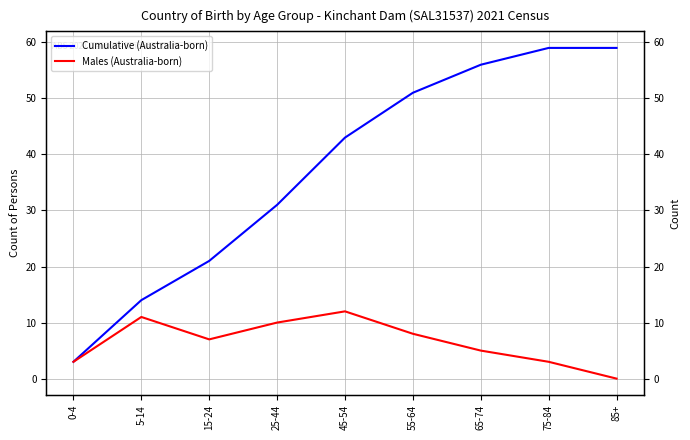

Reading left to right, extract all data points from this chart.

Cumulative (Australia-born): 3	14	21	31	43	51	56	59	59
Males (Australia-born): 3	11	7	10	12	8	5	3	0